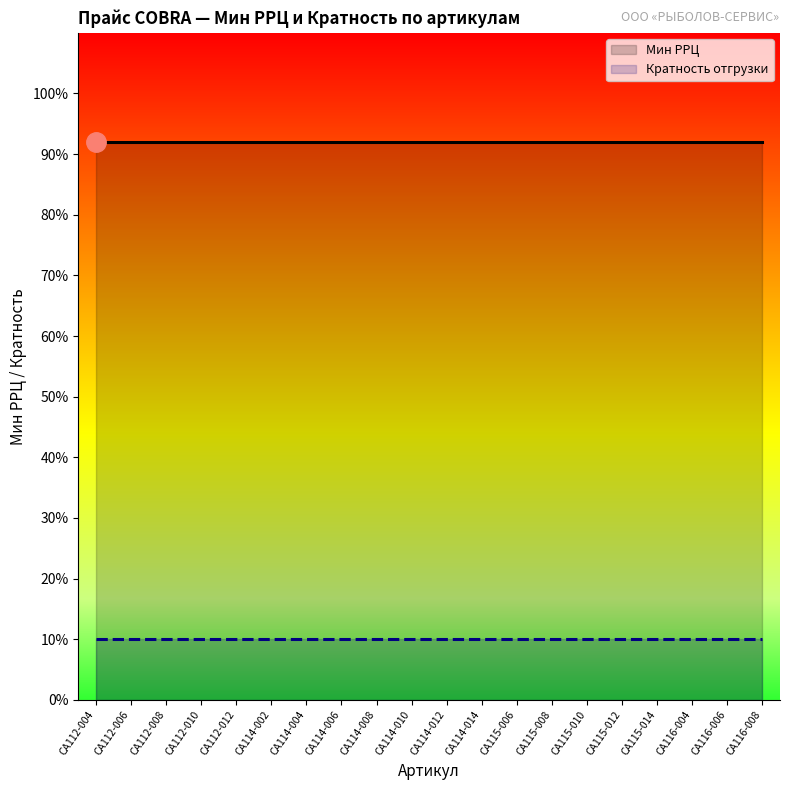

The Мин РРЦ series shows 50 at CA114-014. True or false?

False